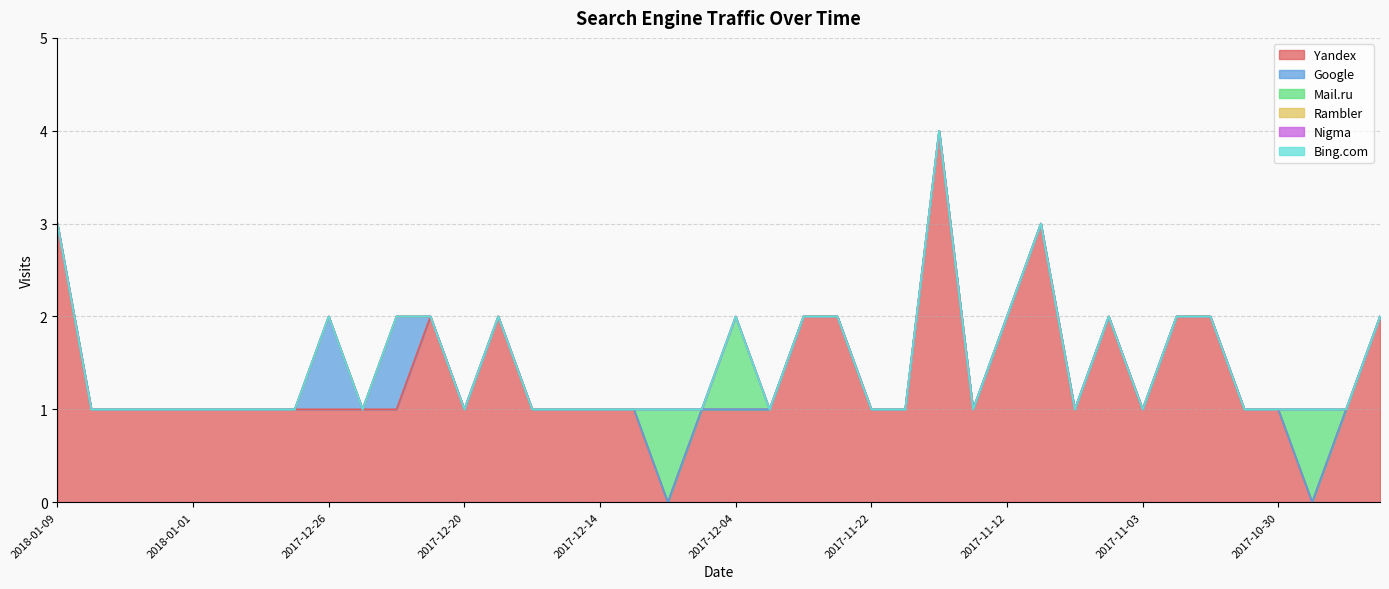

Does the chart display data point markers on the line(s)?

No